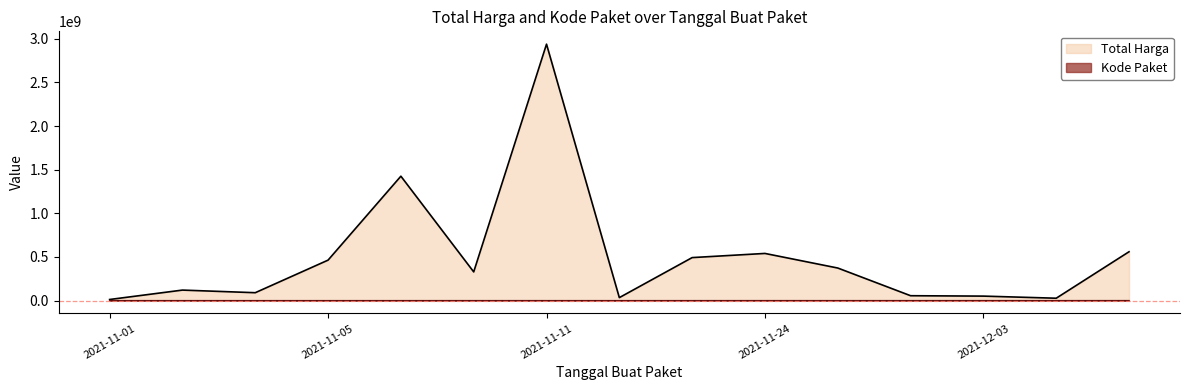

Where is the first local minimum for Total Harga?

2021-11-01